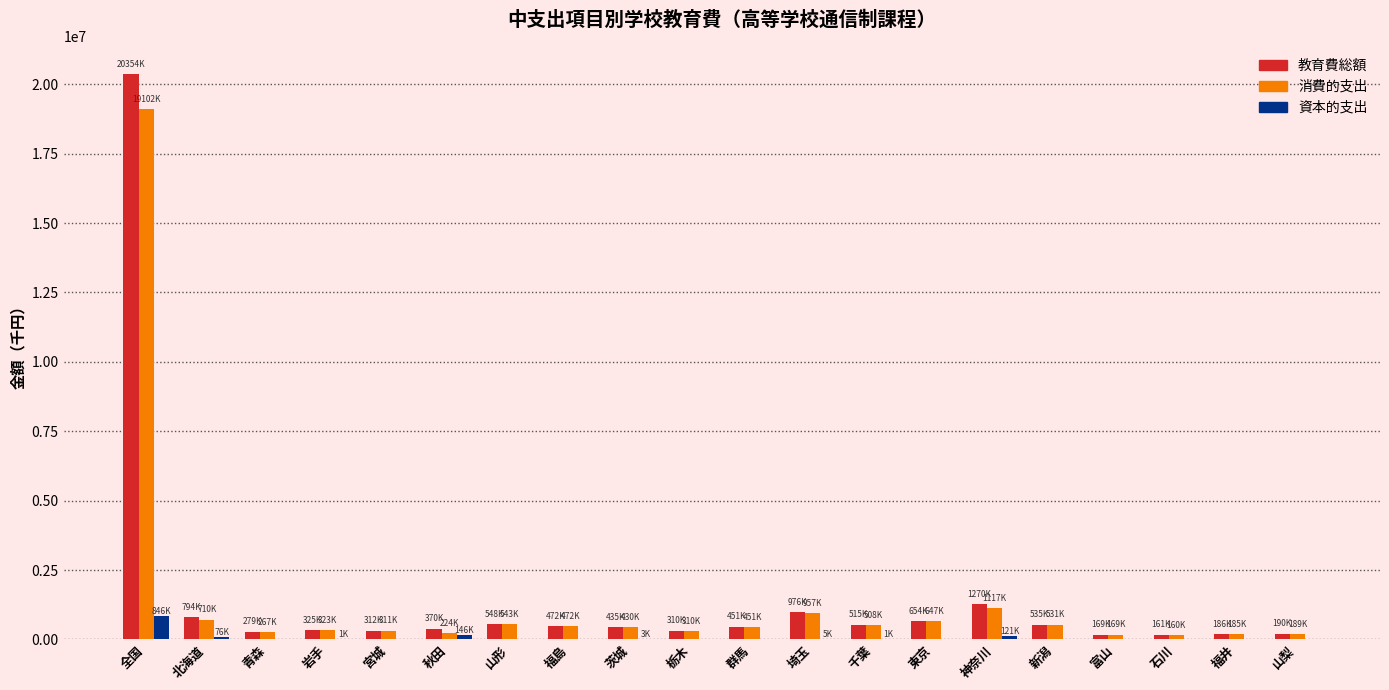

What is the sum of the 教育費総額 values at 栃木 and 東京?

964429